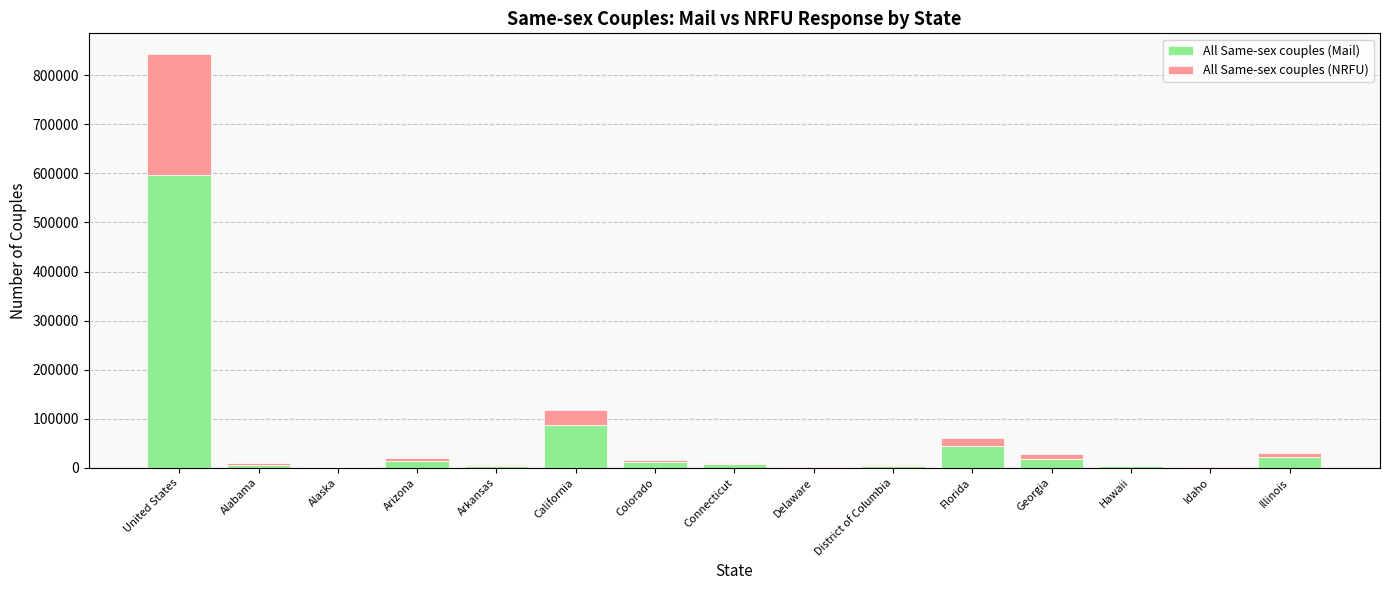

How many data points does each series have?

15